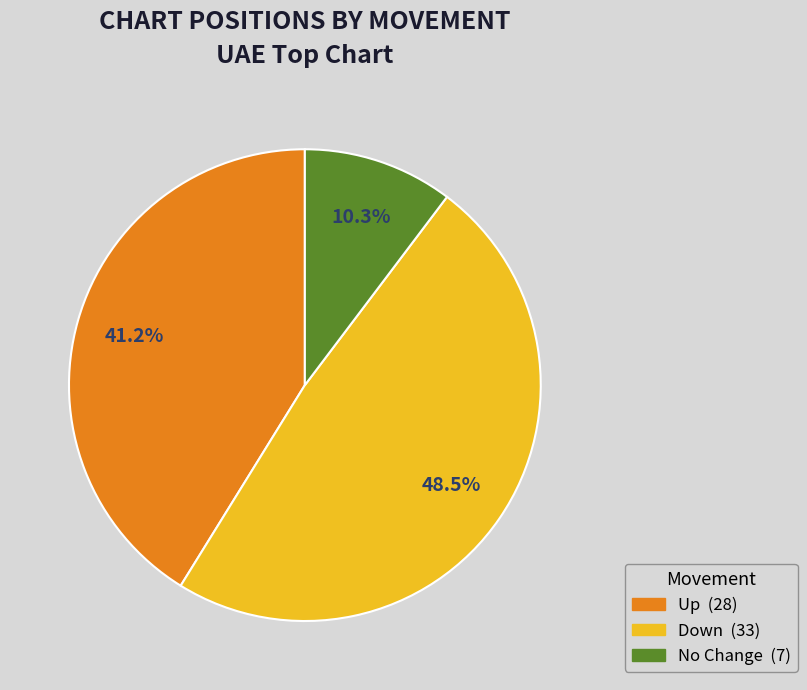

How many slices are in this pie chart?

3